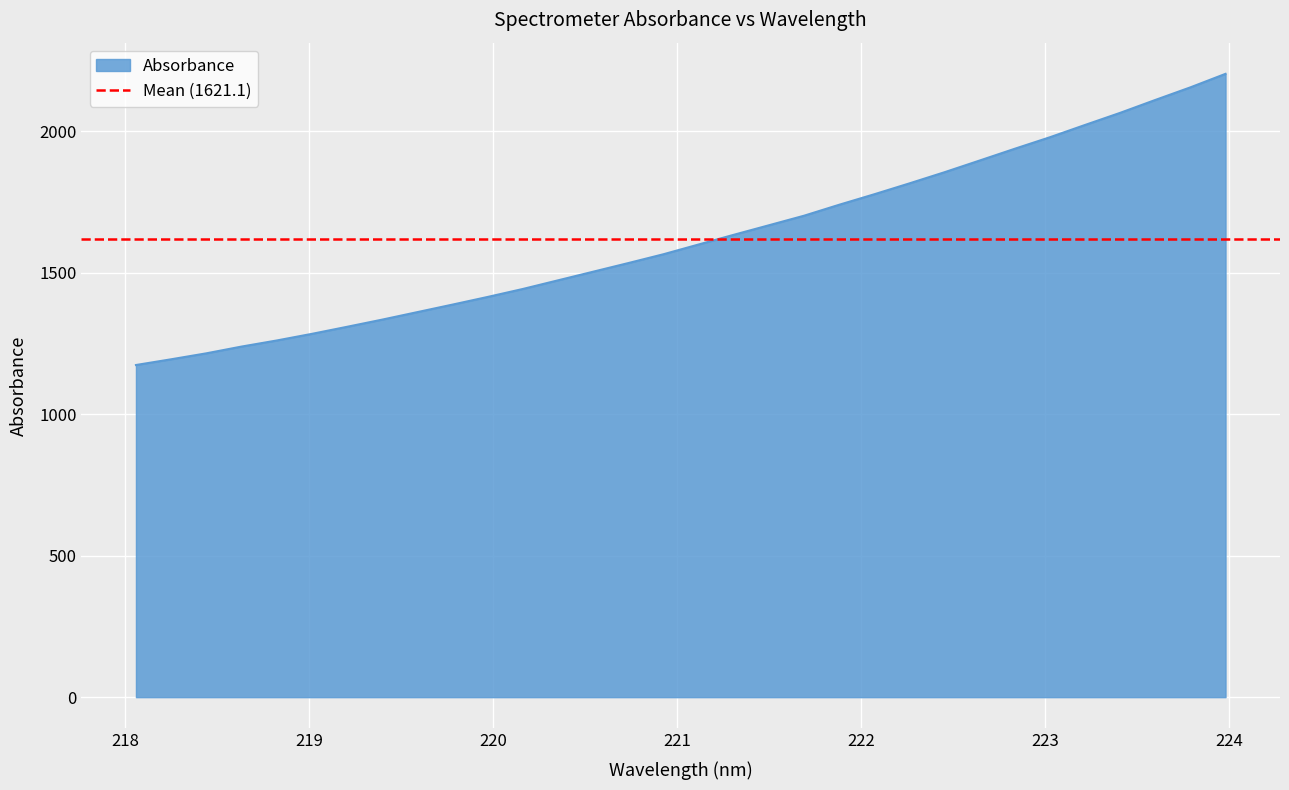

What is the maximum value shown in the chart?

2203.8